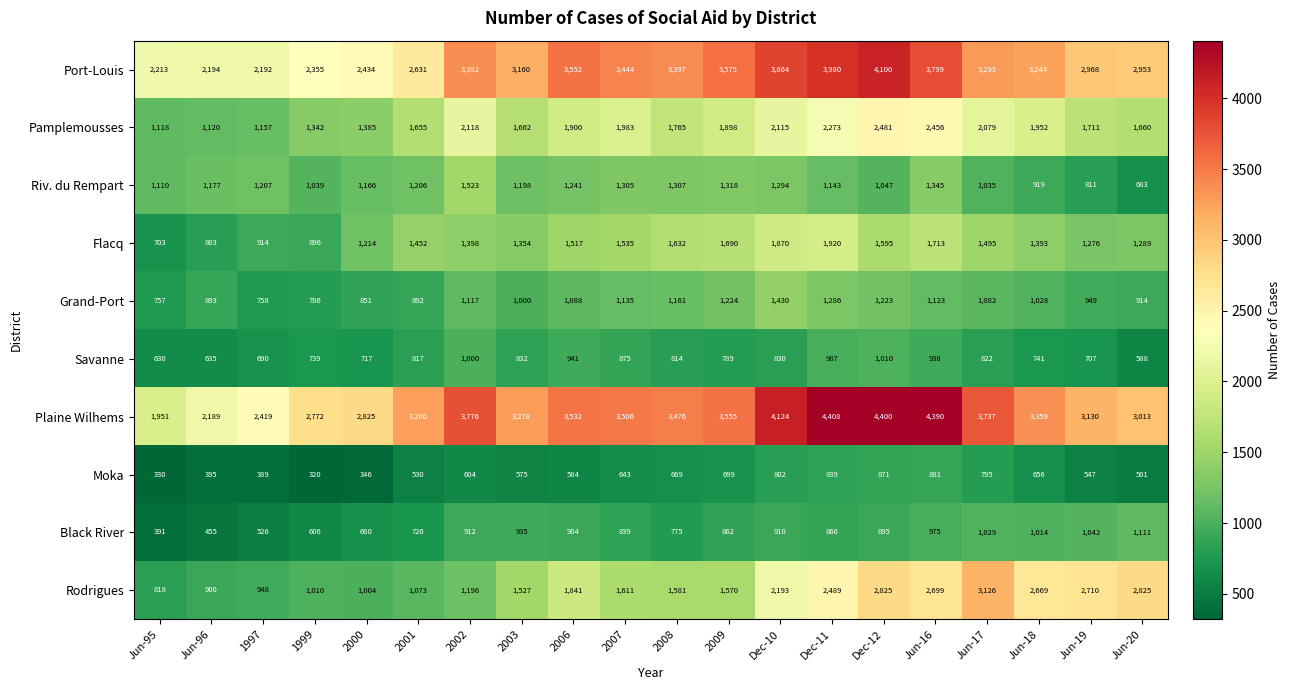

The Moka series shows 501 at Jun-20. True or false?

True